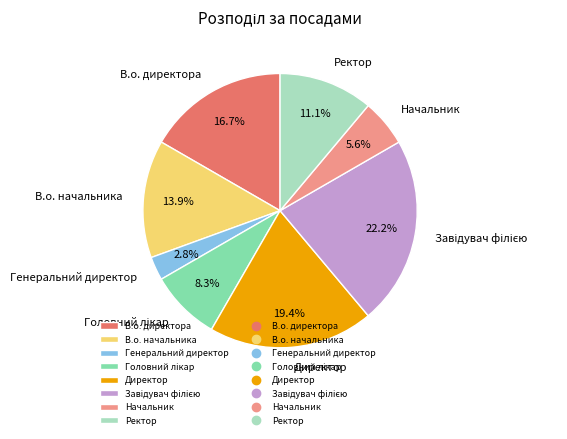

Which slice is the smallest?

Генеральний директор